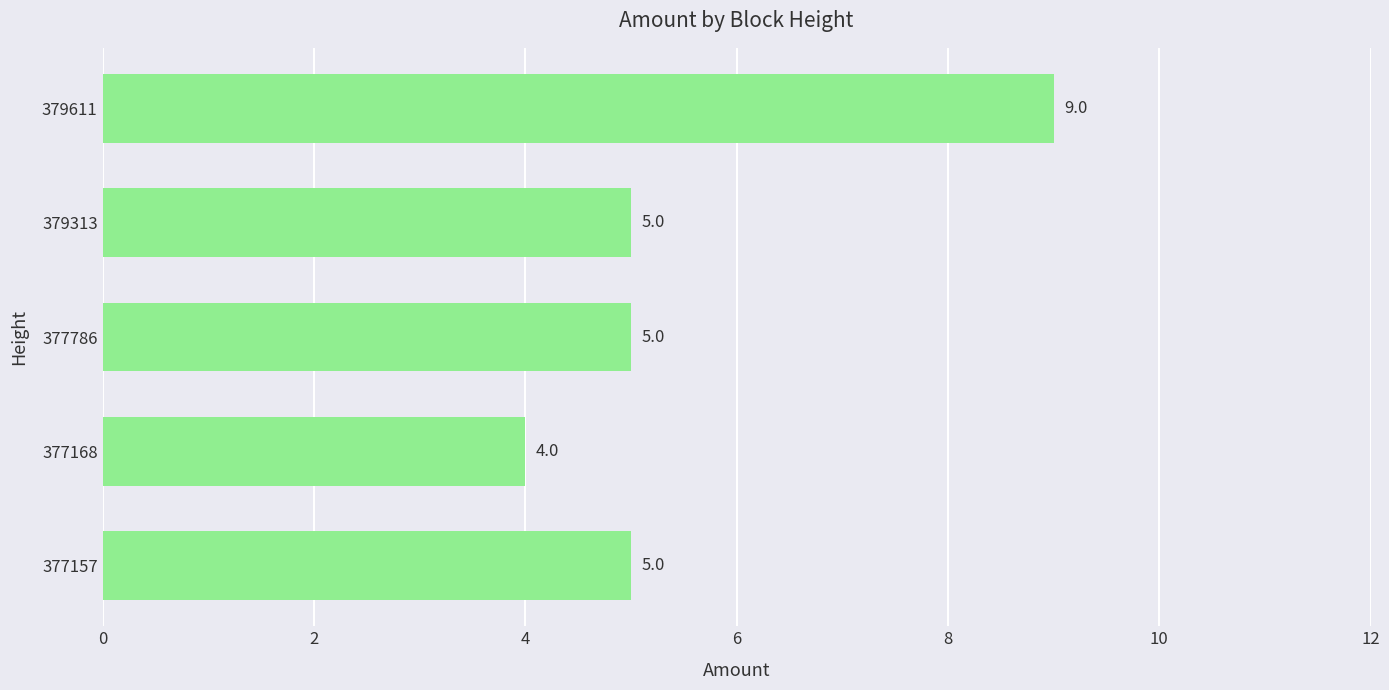

What is the difference between the maximum and second lowest values?

4